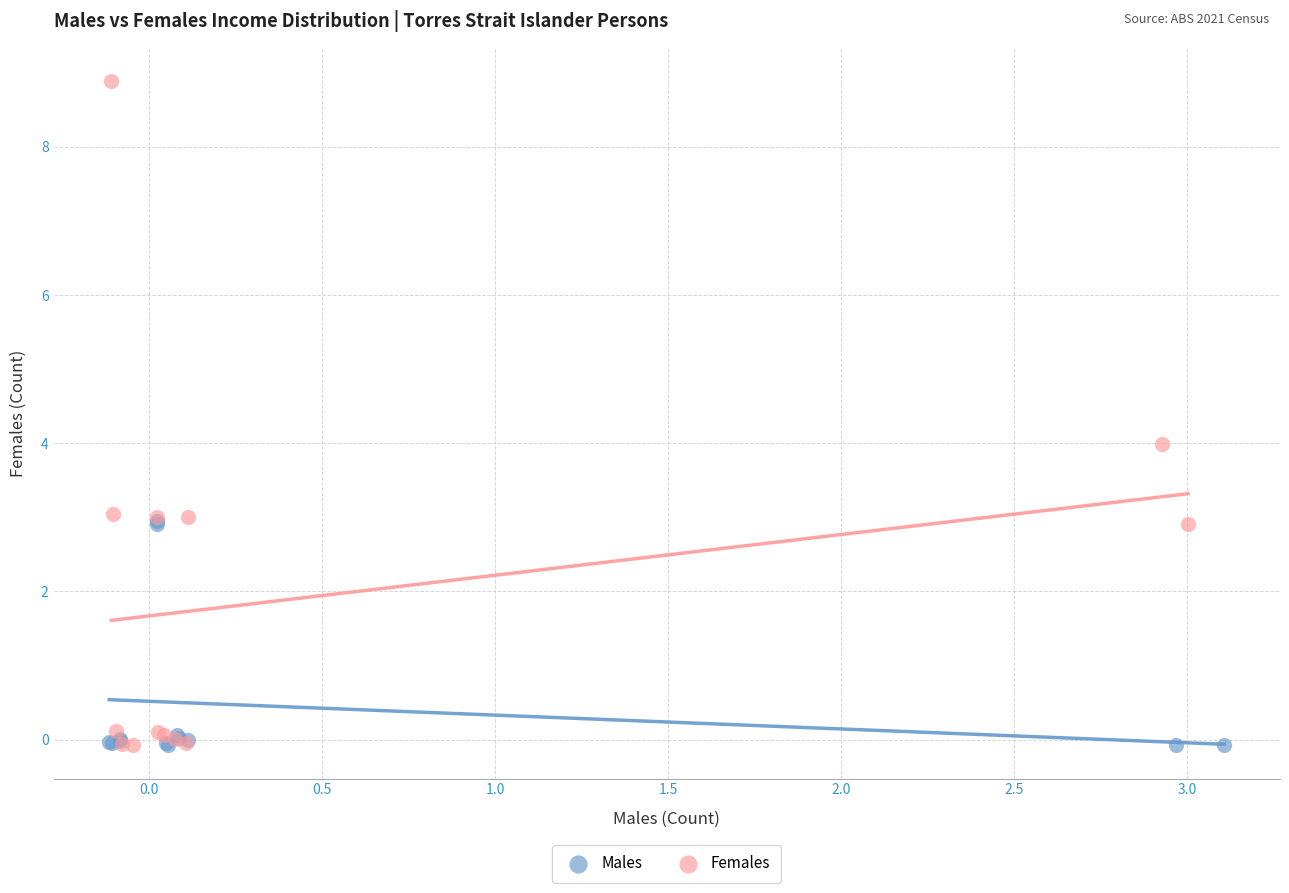

Which series has the widest spread of Y values?

Females